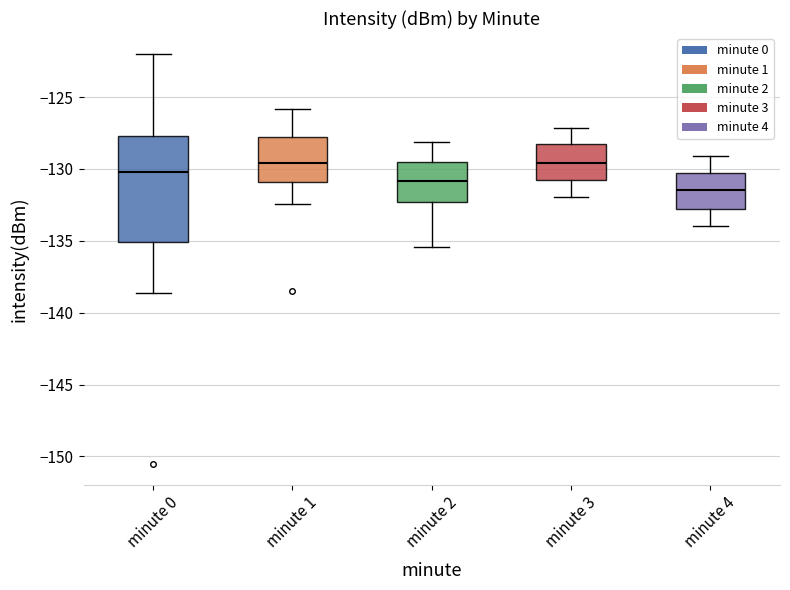

Reading left to right, read every box against the y-axis: the position of its median line, the range the box covers, and the ends of its whiskers. The values are not printed on the chart, so give them approximately, as read against the axis.

minute 0: median -130.0, box -135.0 to -127.5, whiskers -138.5 to -122.0
minute 1: median -129.5, box -131.0 to -128.0, whiskers -132.5 to -126.0
minute 2: median -131.0, box -132.5 to -129.5, whiskers -135.5 to -128.0
minute 3: median -129.5, box -130.5 to -128.5, whiskers -132.0 to -127.0
minute 4: median -131.5, box -133.0 to -130.5, whiskers -134.0 to -129.0